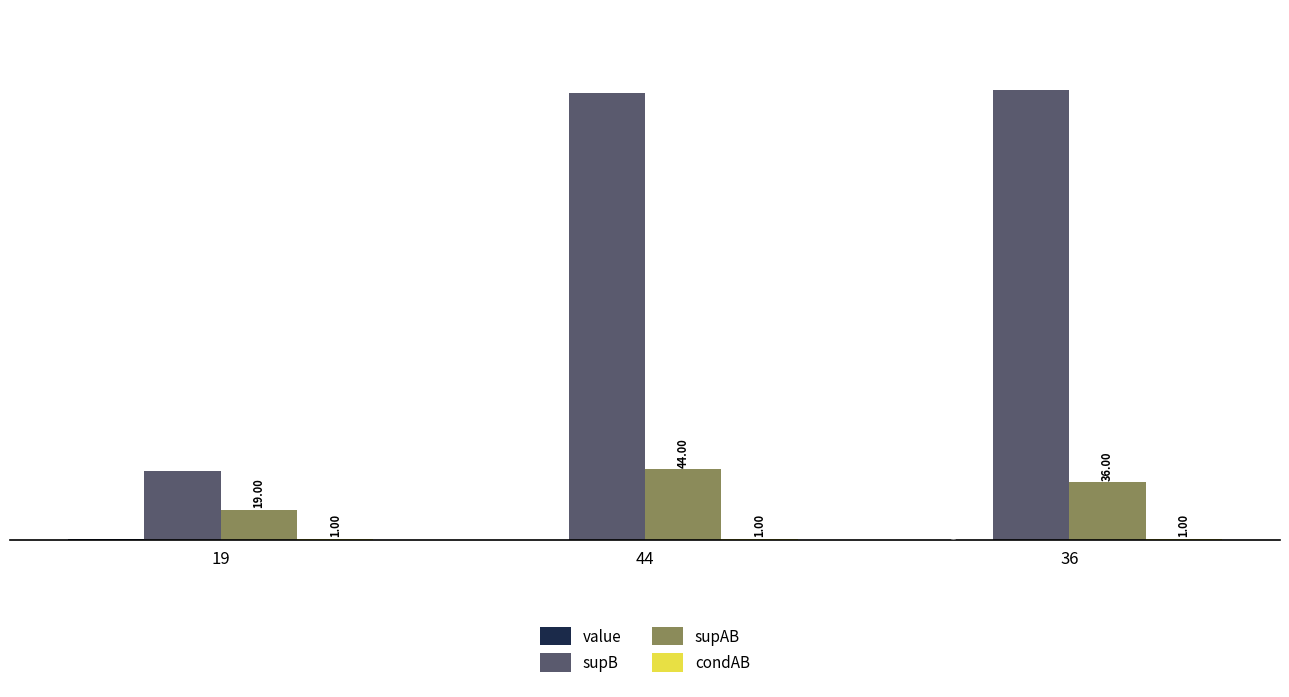

At which category does the chart reach its peak across all series?

36